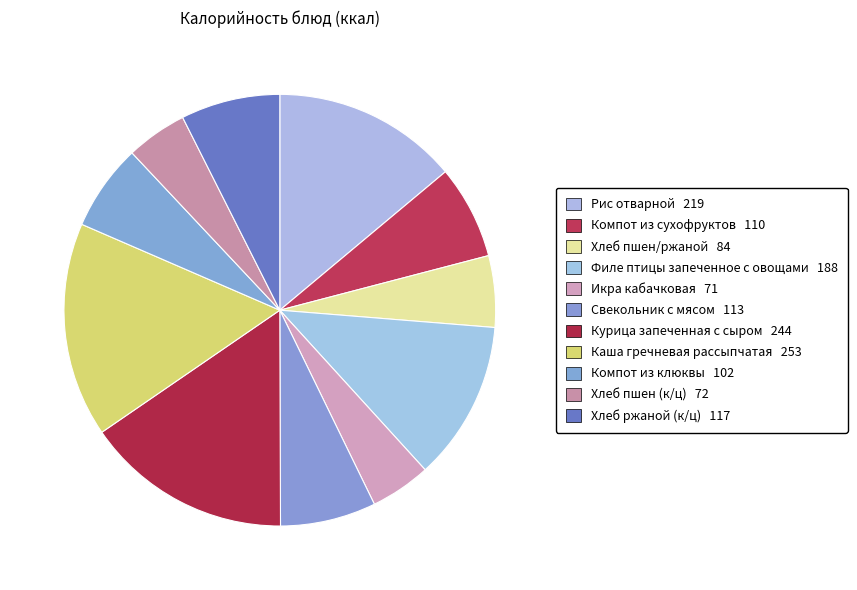

To the nearest percent, what is the difference between the Филе птицы запеченное с овощами and Рис отварной slice percentages?

2%